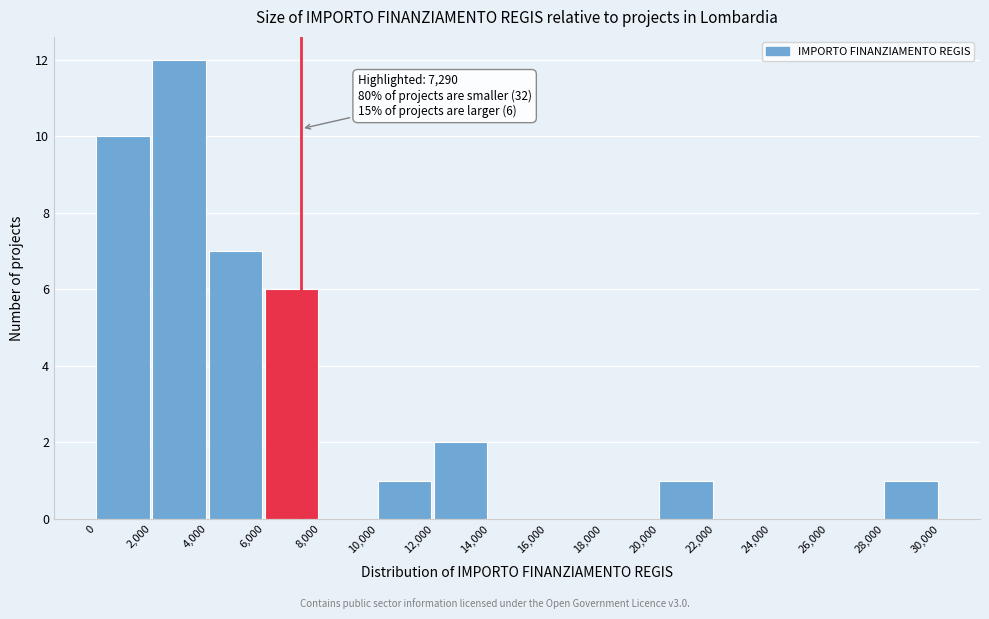

Which range on the x-axis has the tallest bar?

2,000 to 4,000